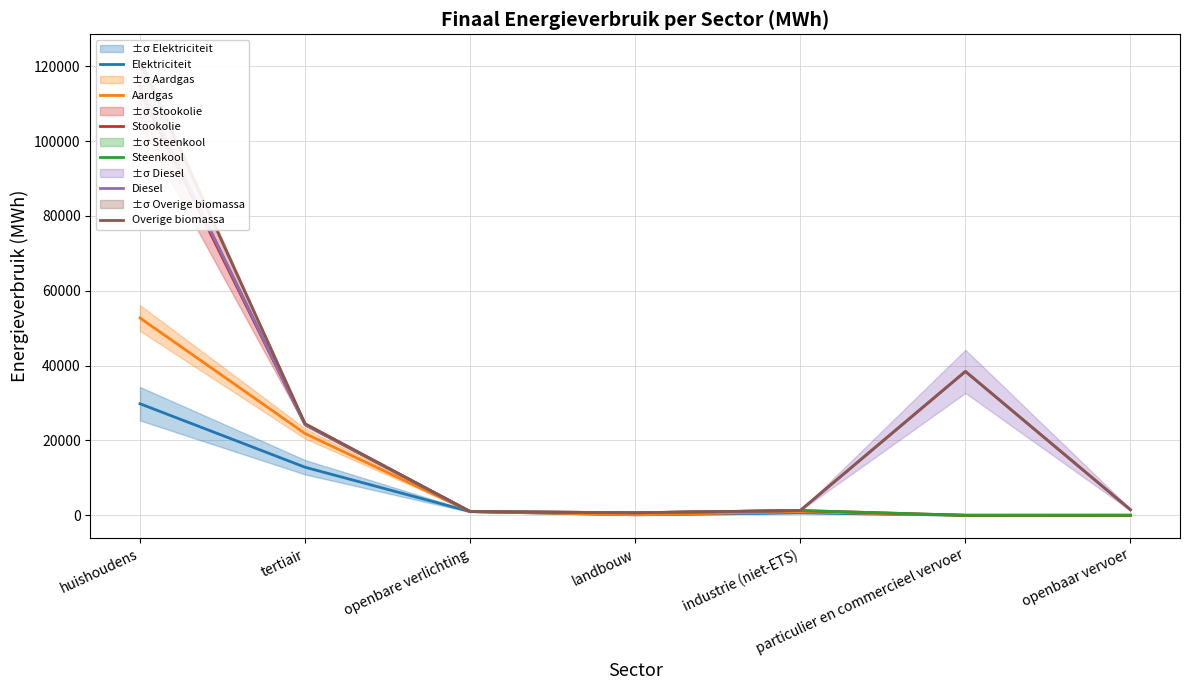

What is the approximate value of Overige biomassa at tertiair?

24503.5